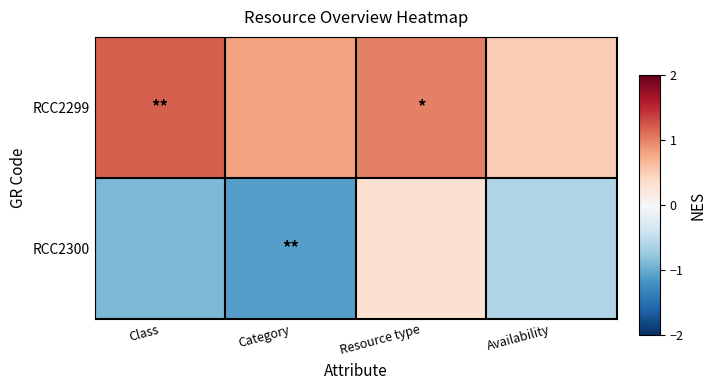

At how many categories does at least one series exceed 0?

4